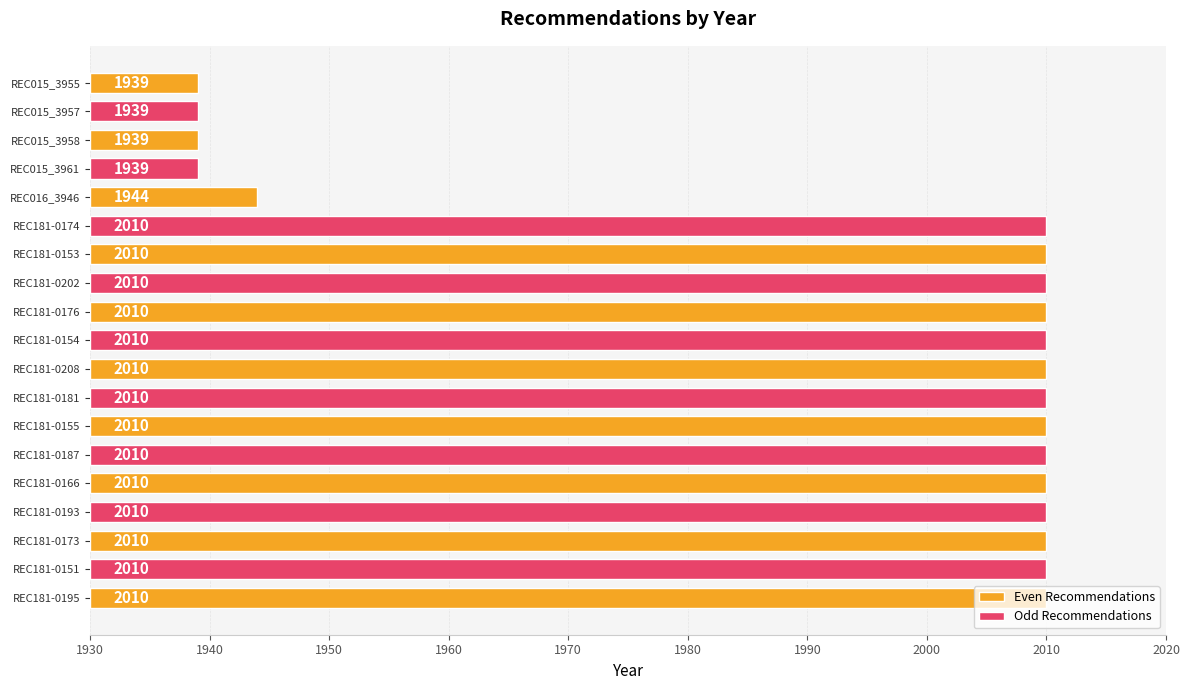

List the labels in order of value, smallest first.

REC015_3961, REC015_3958, REC015_3957, REC015_3955, REC016_3946, REC181-0195, REC181-0151, REC181-0173, REC181-0193, REC181-0166, REC181-0187, REC181-0155, REC181-0181, REC181-0208, REC181-0154, REC181-0176, REC181-0202, REC181-0153, REC181-0174